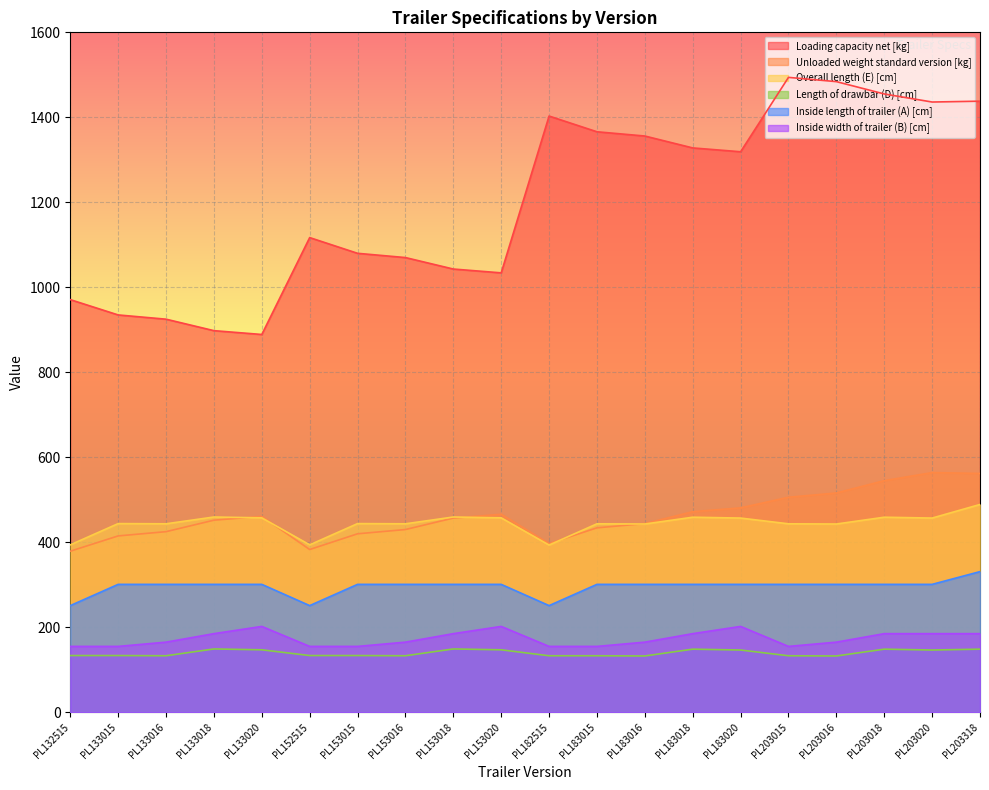

What is the approximate value of Loading capacity net [kg] at PL152515?

1117.0